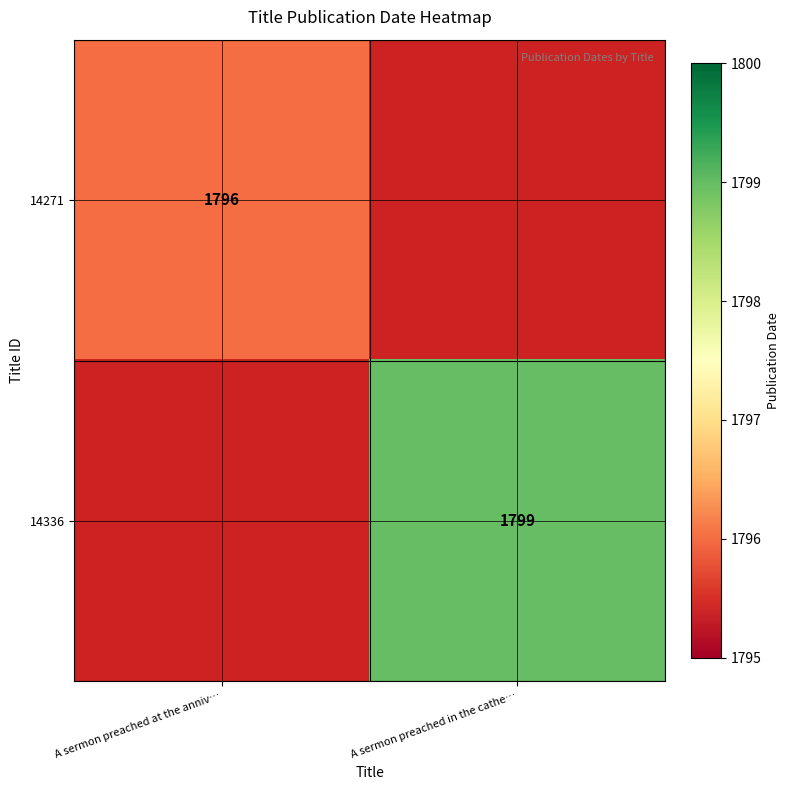

The 14336 series shows 1799 at A sermon preached in the cathe…. True or false?

True